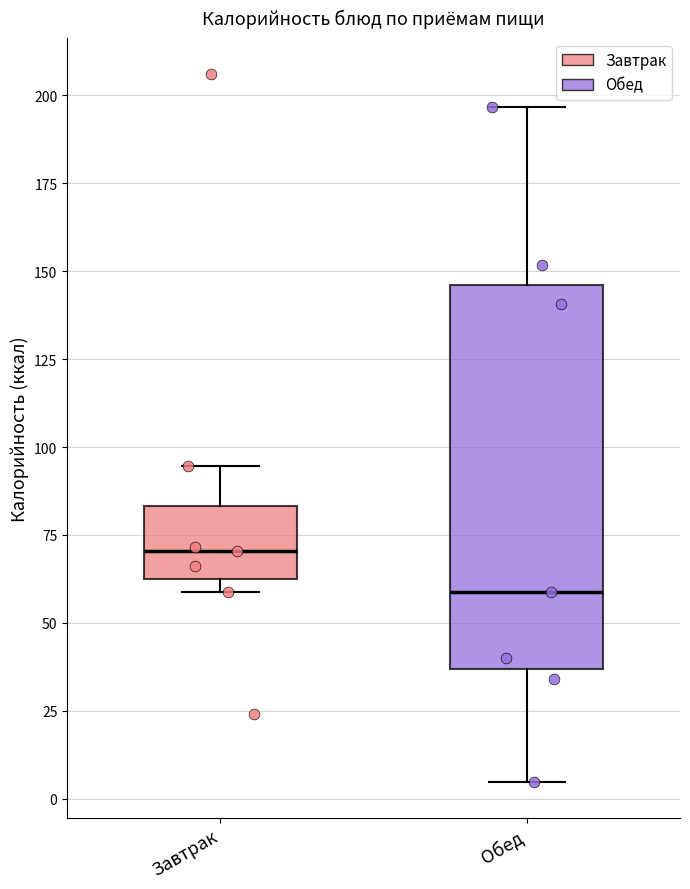

Which box has the lowest median line?

Обед